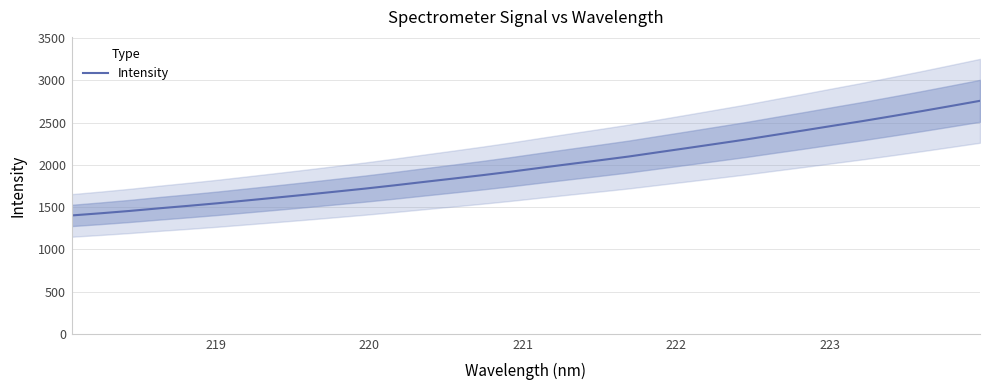

What is the lowest value of the Intensity series?

1401.3